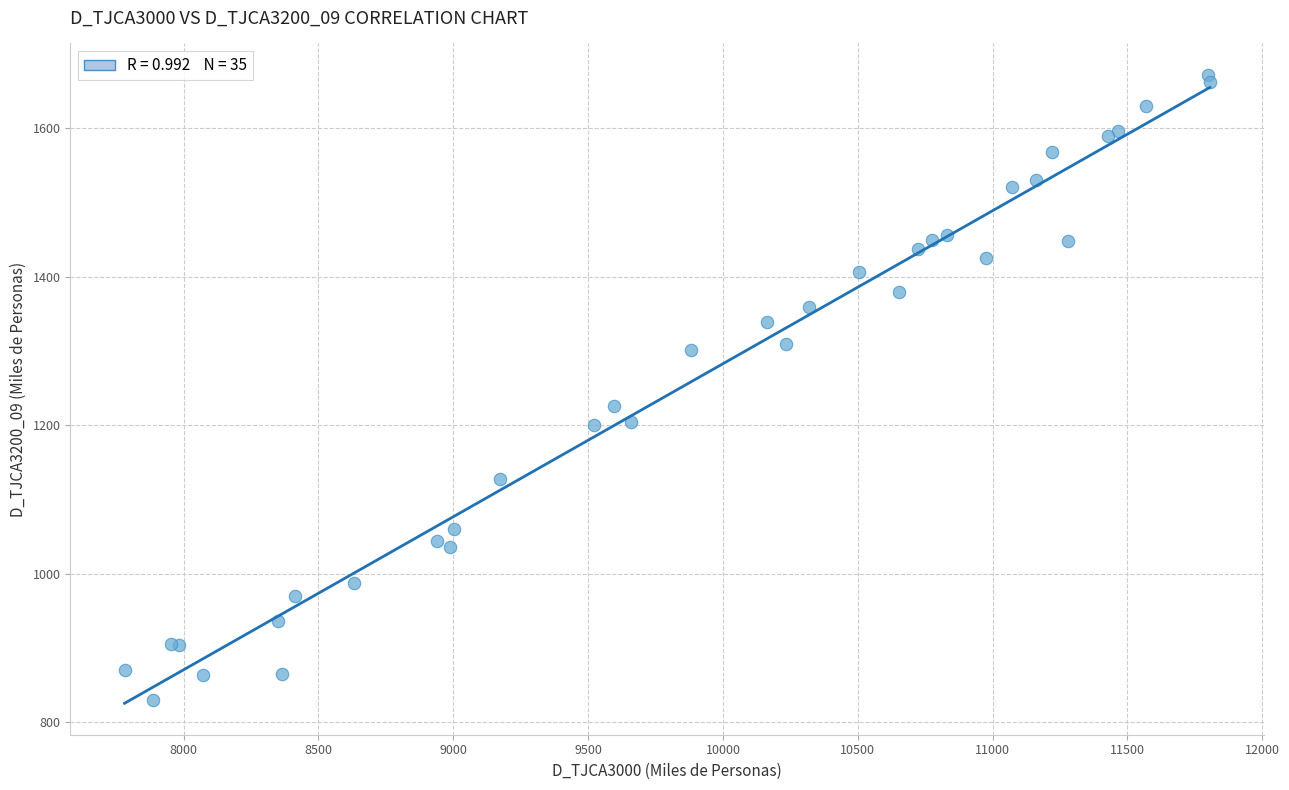

What Y value in the scatter plot is closest to 1250?

1226.5